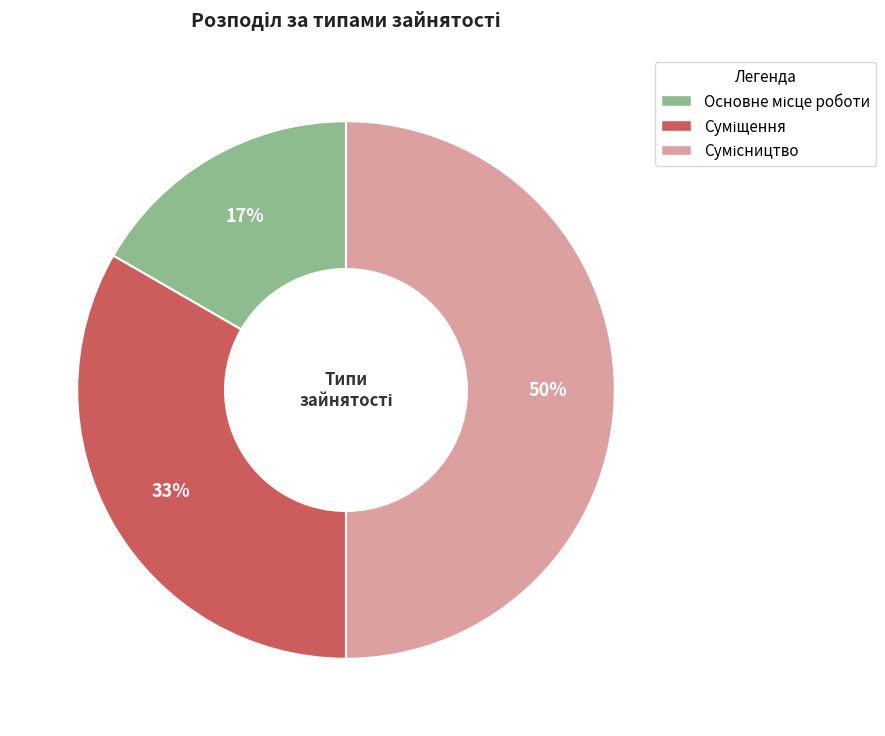

To the nearest percent, what is the difference between the largest and smallest slice percentages?

33%